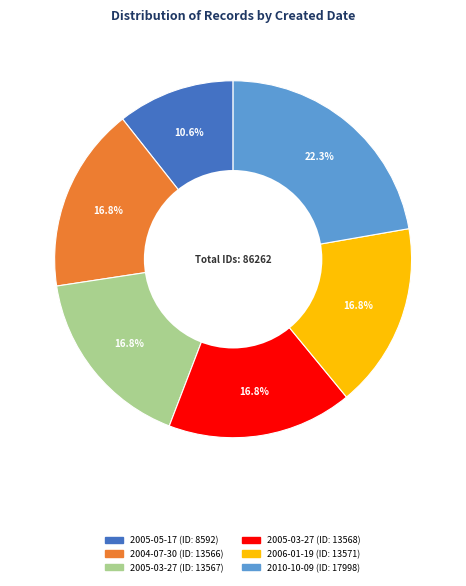

Does any single category account for the majority?

No